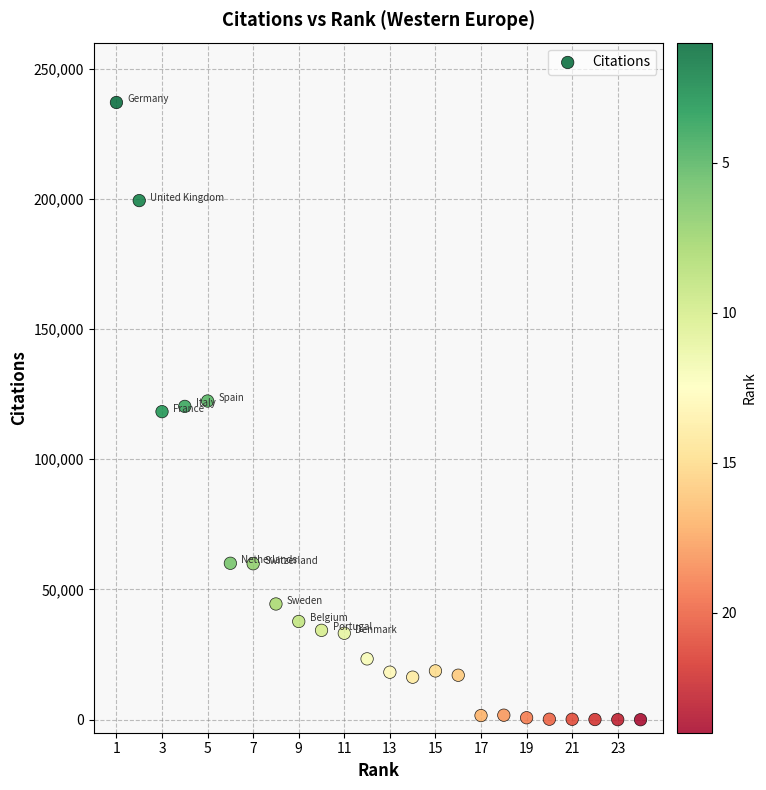

What is the range of Y values (max minus min)?

237009